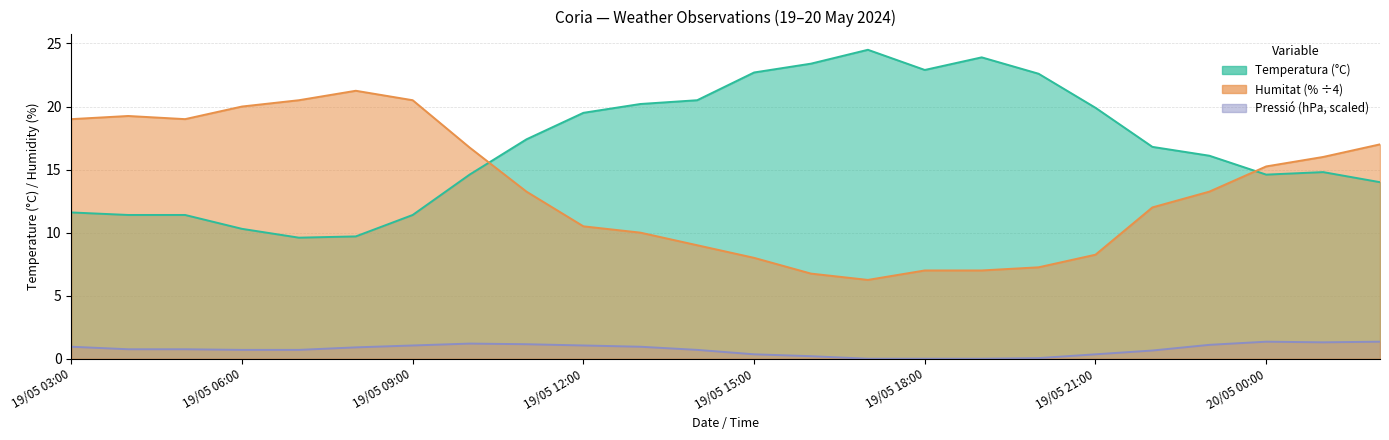

What are all the series names shown in the legend?

Temperatura (°C), Humitat (%), Pressió (hPa)